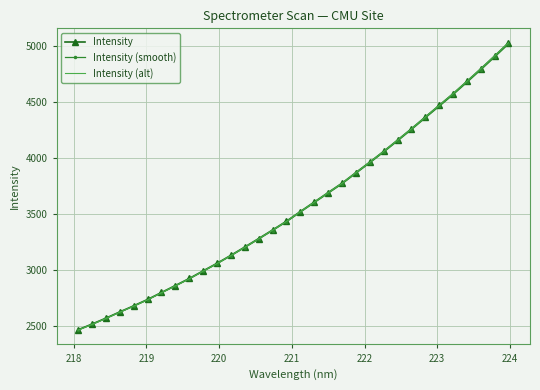

Reading right to left, transcribe all the data shown in this chart.

Intensity: 5027.6	4910.7	4796.0	4683.9	4573.6	4469.6	4365.9	4261.0	4159.9	4059.9	3963.8	3870.5	3775.7	3691.9	3607.4	3522.8	3436.7	3358.4	3282.0	3206.3	3132.5	3061.1	2993.4	2925.4	2862.5	2800.6	2738.1	2681.4	2627.2	2571.3	2518.3	2467.6
Intensity (smooth): 5017.5	4901.0	4786.6	4674.8	4564.9	4461.2	4357.8	4253.2	4152.4	4052.7	3956.9	3863.9	3769.4	3685.8	3601.6	3517.3	3431.4	3353.3	3277.1	3201.7	3128.1	3056.9	2989.4	2921.6	2858.9	2797.2	2734.9	2678.3	2624.3	2568.6	2515.7	2465.2
Intensity (alt): 5029.7	4912.5	4797.6	4685.2	4574.8	4470.5	4366.7	4261.6	4160.2	4060.0	3963.7	3870.2	3775.2	3691.3	3606.6	3521.9	3435.6	3357.1	3280.5	3204.7	3130.8	3059.2	2991.4	2923.3	2860.2	2798.2	2735.6	2678.7	2624.4	2568.4	2515.3	2464.5